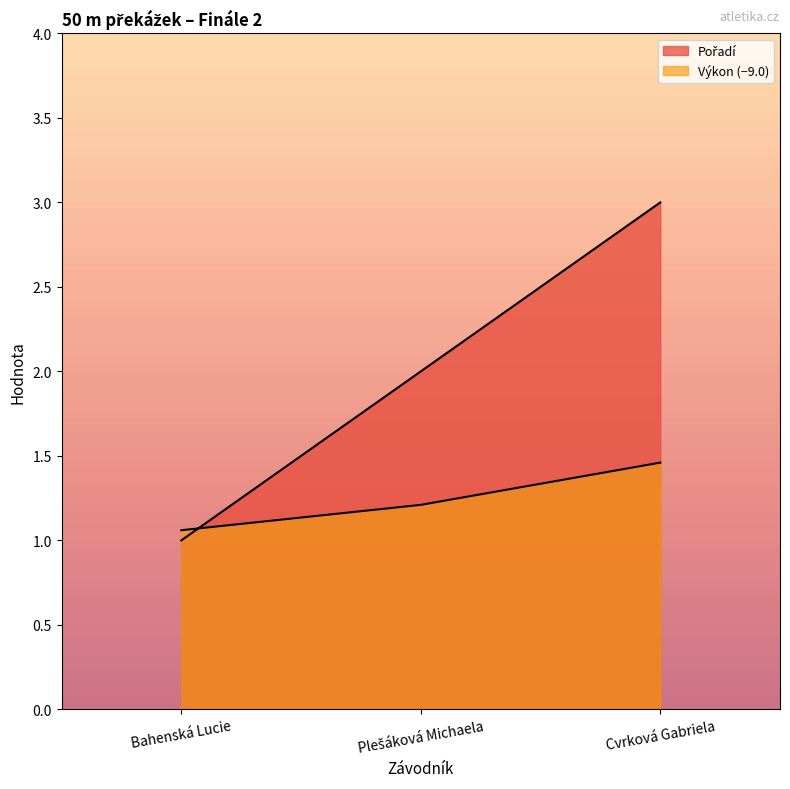

How many lines are shown in the chart?

2